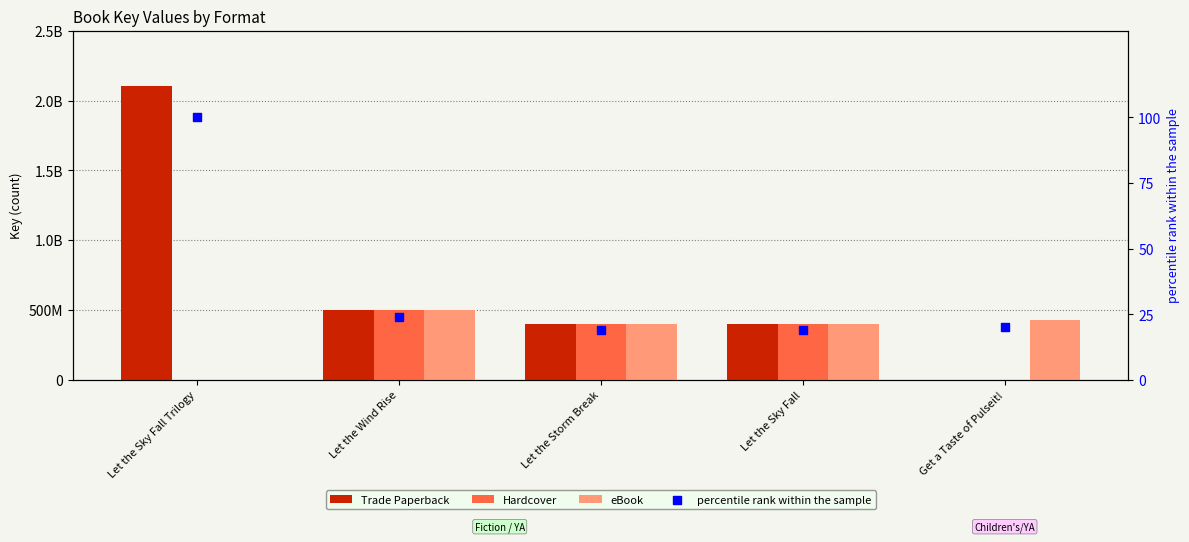

What are all the series names shown in the legend?

Trade Paperback, Hardcover, eBook, percentile rank within the sample